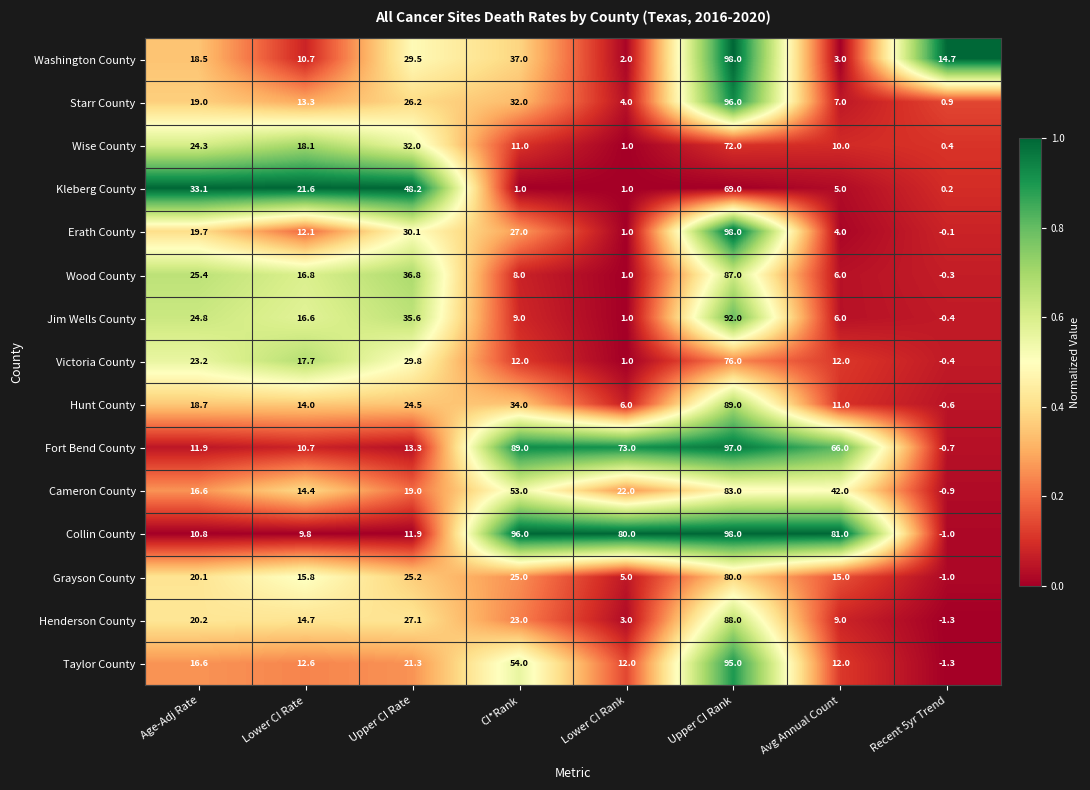

Is the value of Washington County at Lower CI Rank greater than the value of Jim Wells County at Age-Adj Rate?

No